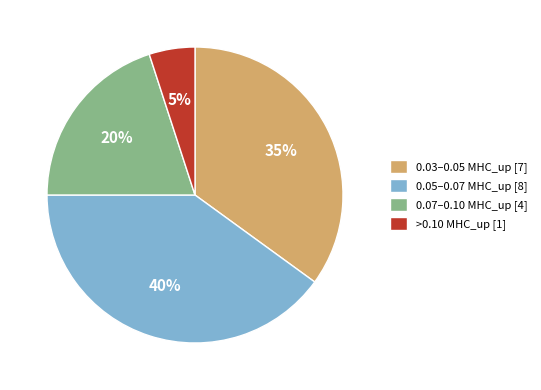

Combined, do 0.03–0.05 MHC_up [7] and 0.07–0.10 MHC_up [4] account for over 50%?

Yes